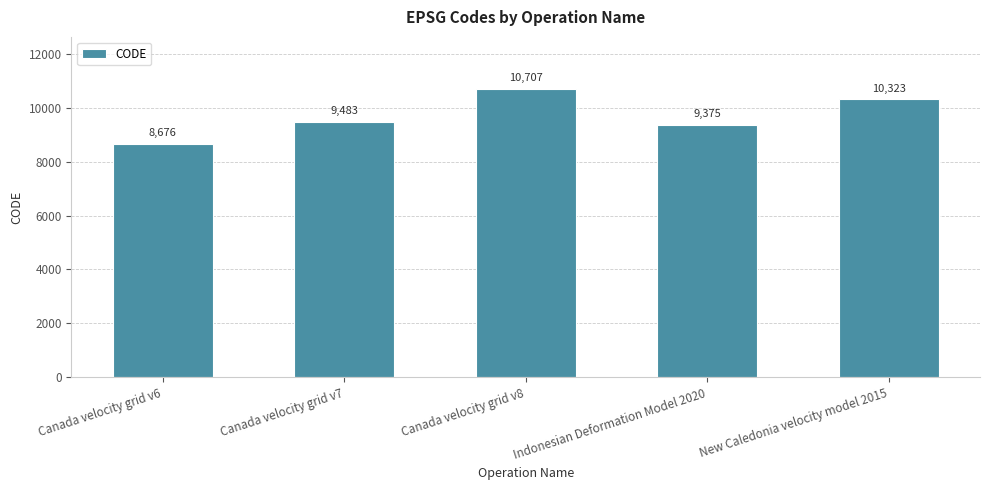

Reading left to right, transcribe all the data shown in this chart.

8676	9483	10707	9375	10323